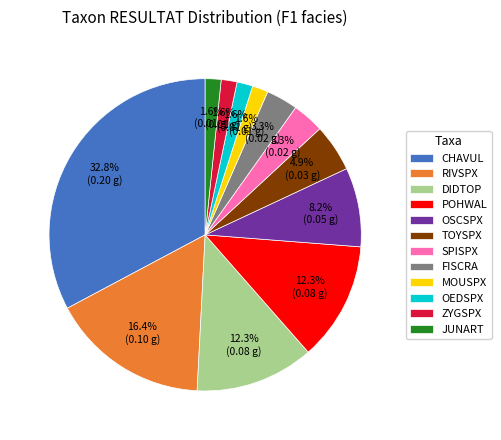

How many slices are in this pie chart?

12